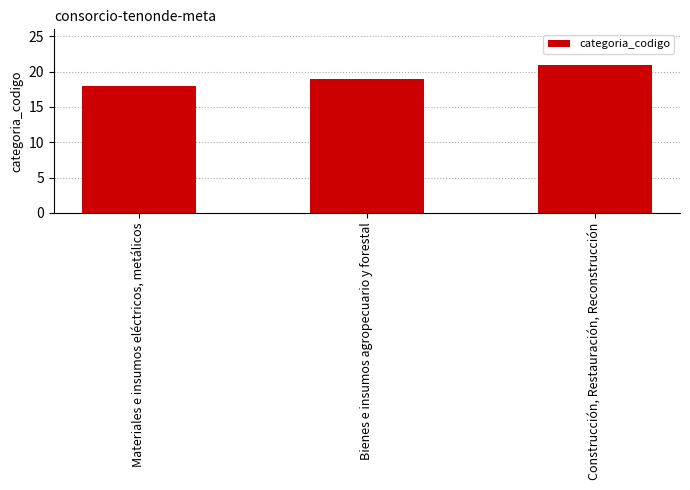

Between Materiales e insumos eléctricos, metálicos and Bienes e insumos agropecuario y forestal, which is larger?

Bienes e insumos agropecuario y forestal